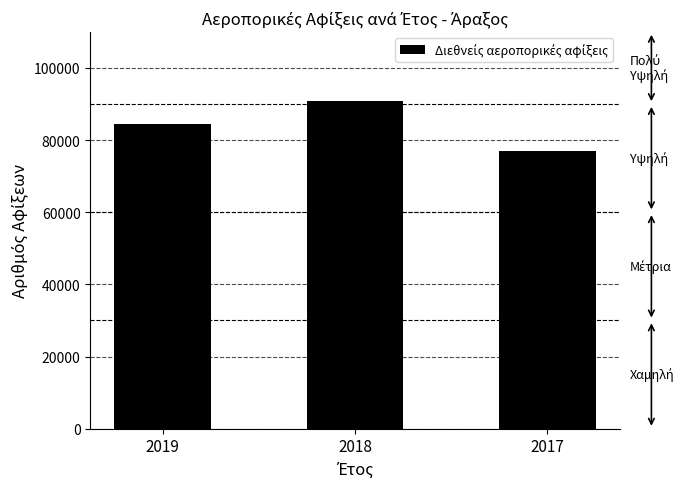

List the labels in order of value, largest first.

2018, 2019, 2017